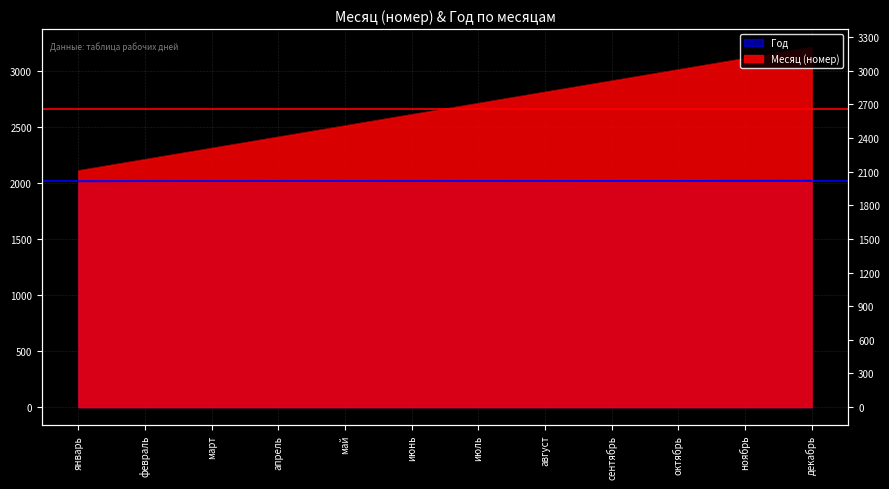

What is the spread (max minus min) of values at сентябрь?

891